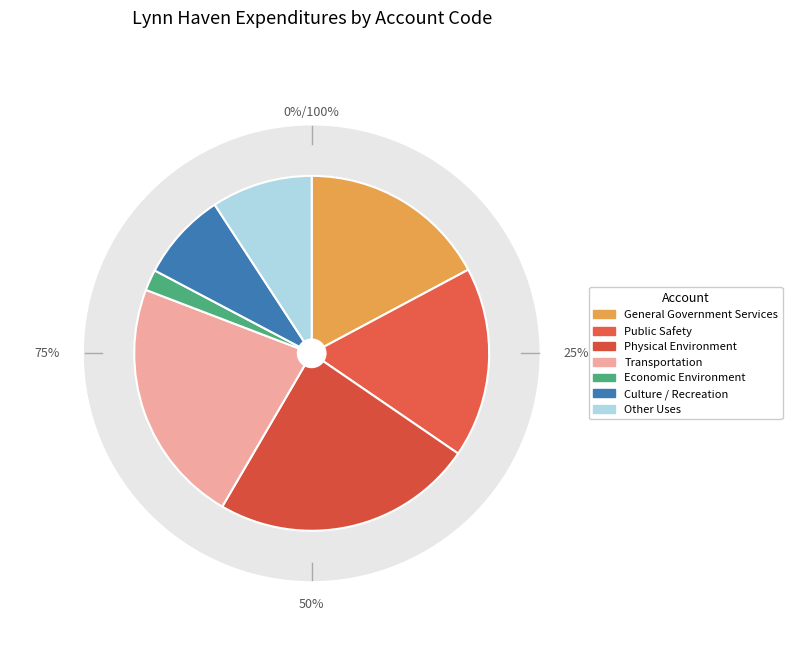

Do Economic Environment and Culture / Recreation together represent more than half of the pie?

No